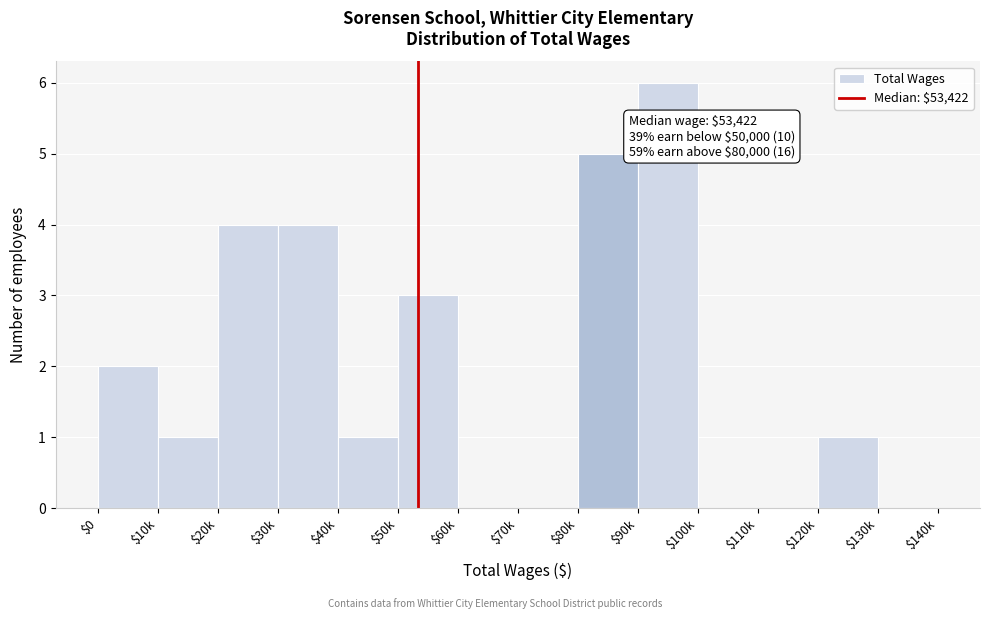

What is the sum of all values?

27